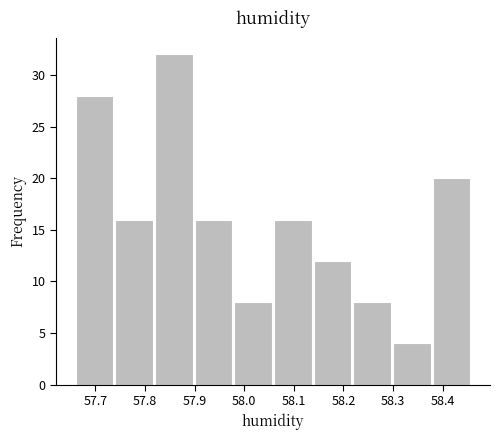

What is the height of the bar covering 58.14 to 58.22 on the x-axis? The values are not printed on the chart, so give them approximately, as read against the axis.

12